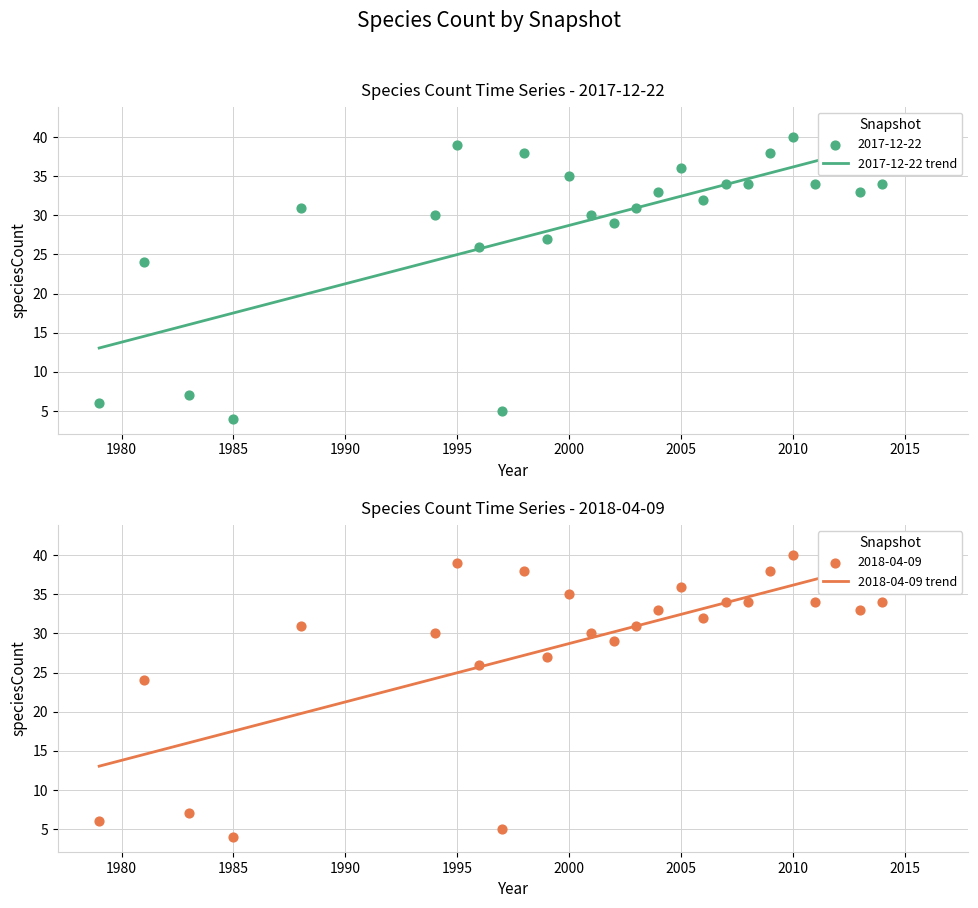

At how many categories does at least one series exceed 40?

1